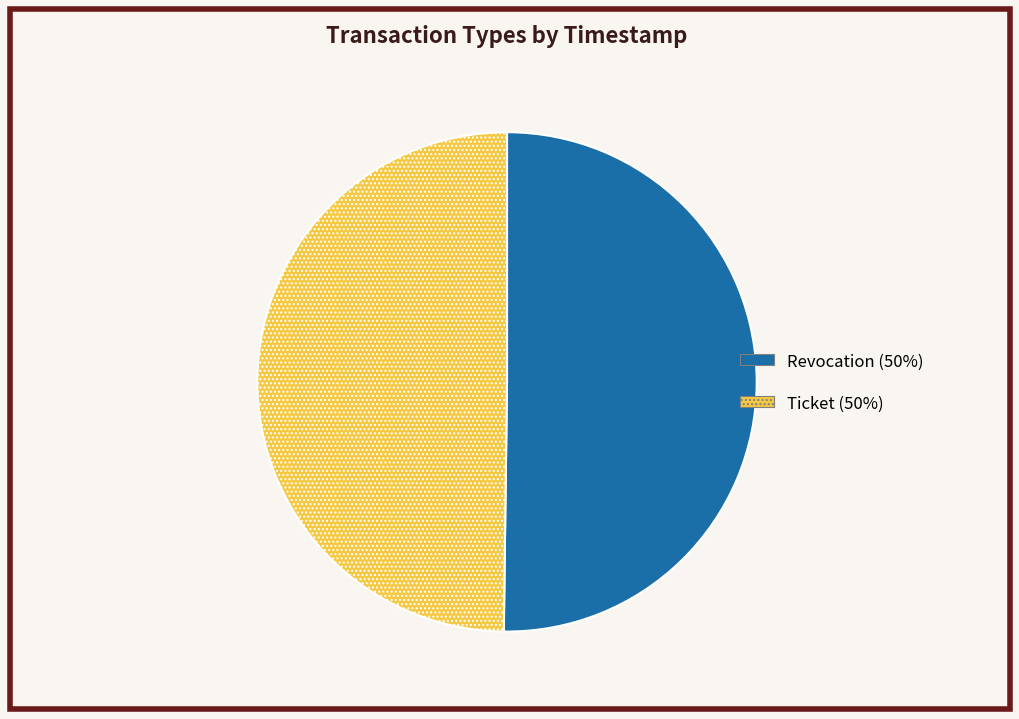

Approximately how many times larger is the value at Revocation compared to Ticket?

1.0